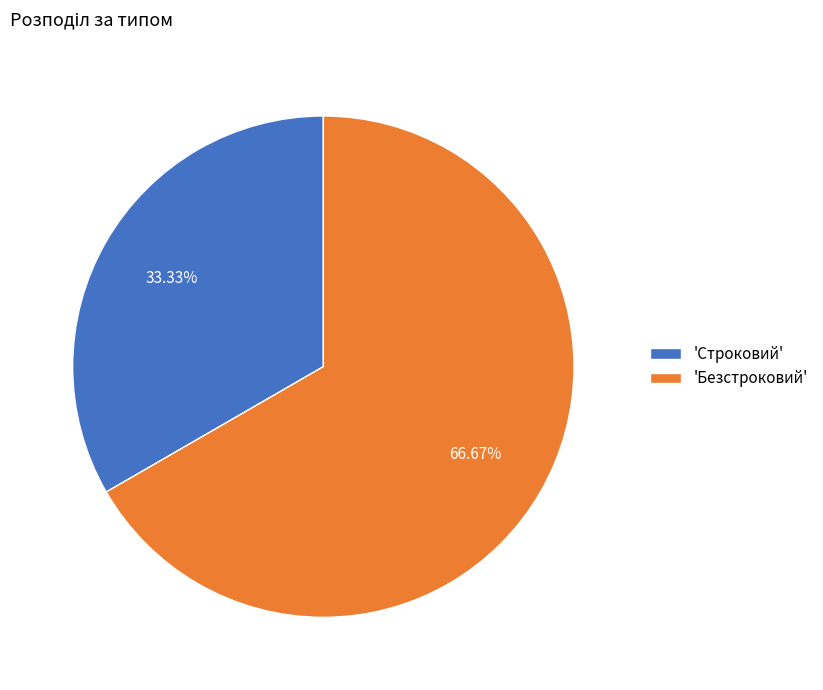

Is there a majority slice in this chart?

Yes